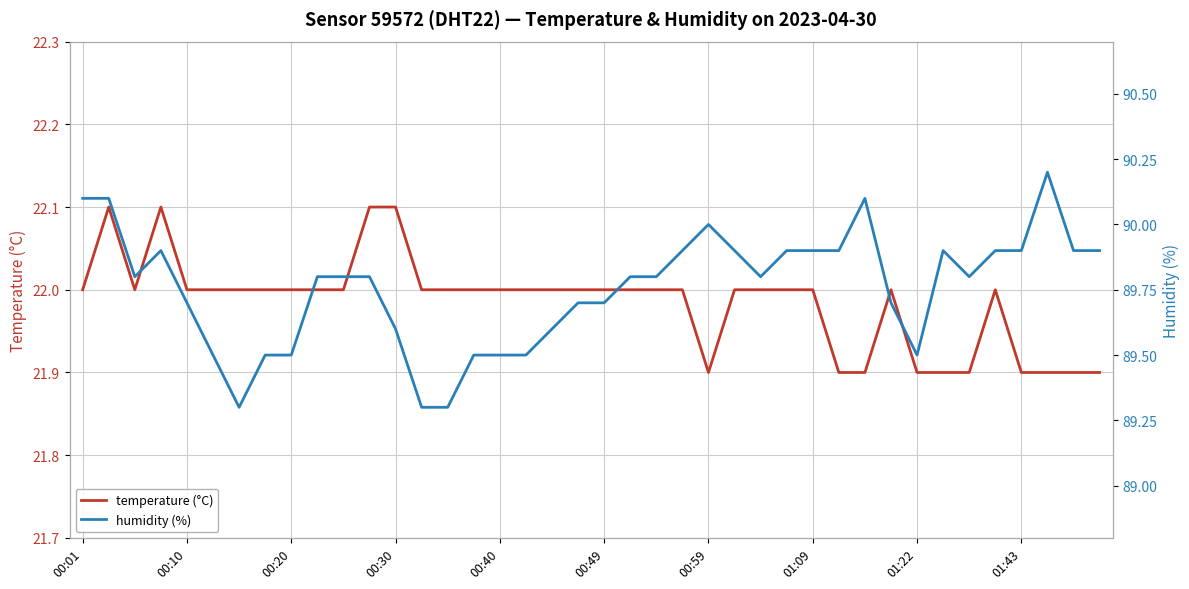

True or false: temperature (°C) and humidity (%) cross at least once.

False